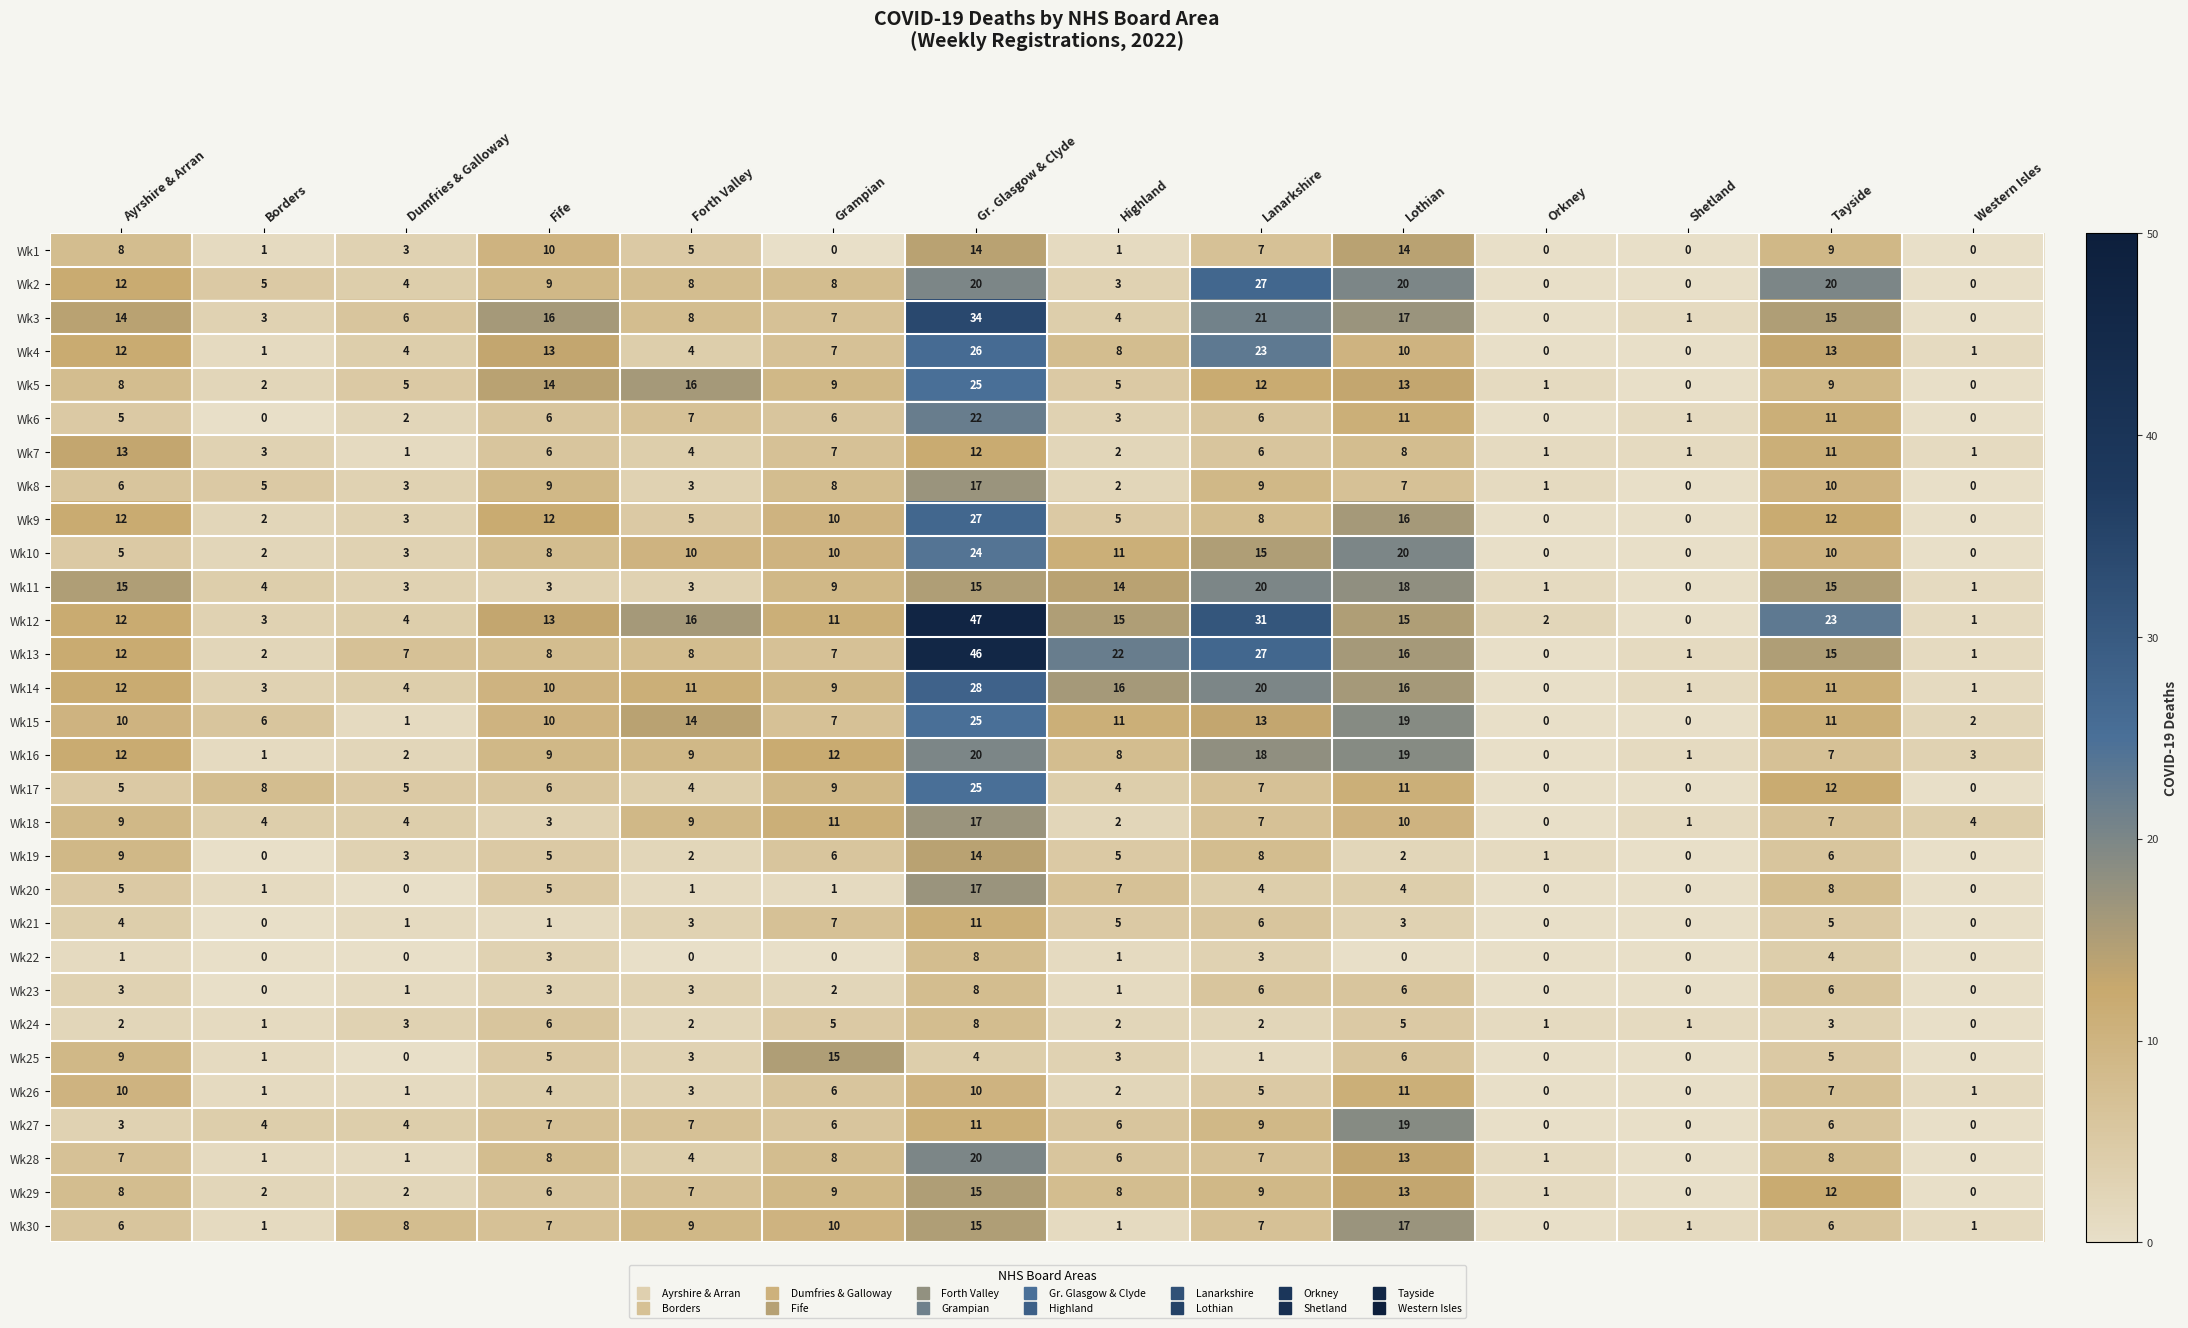

What is the difference between the maximum and minimum values in the Wk12 series?

47